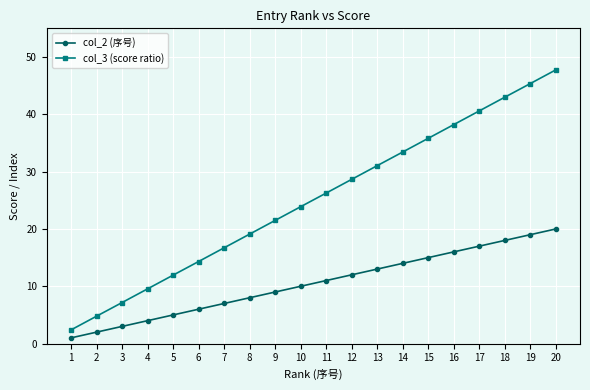

Which label corresponds to the smallest value in the chart?

1